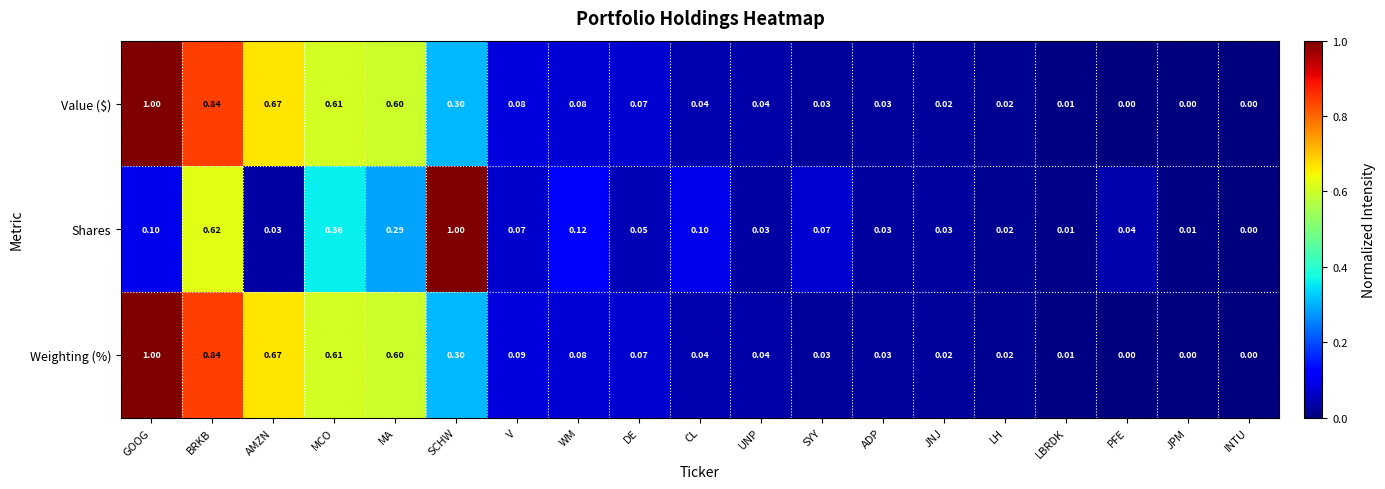

Which series has the largest total across all categories?

Weighting (%)